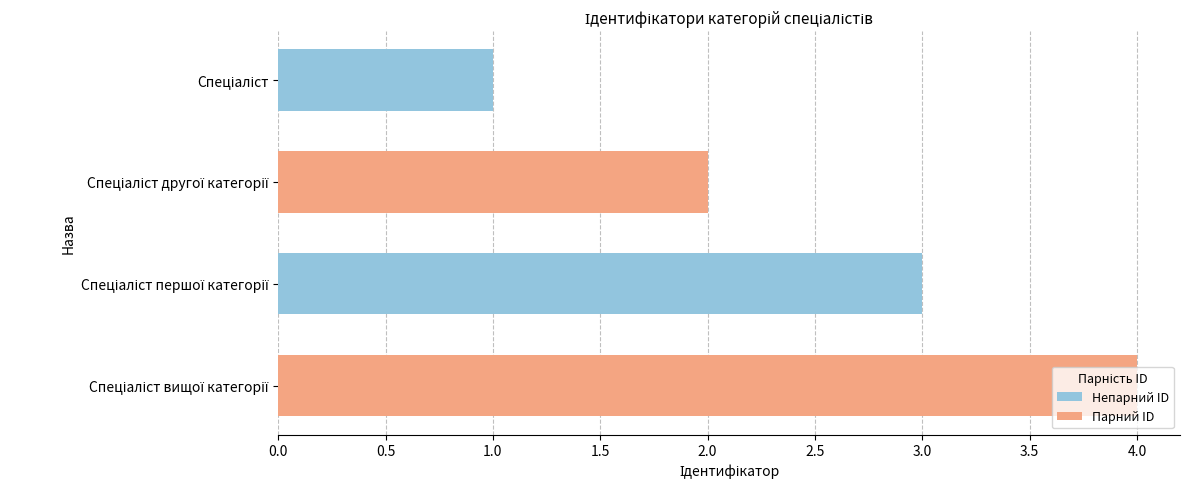

What is the difference between the maximum and minimum values?

3